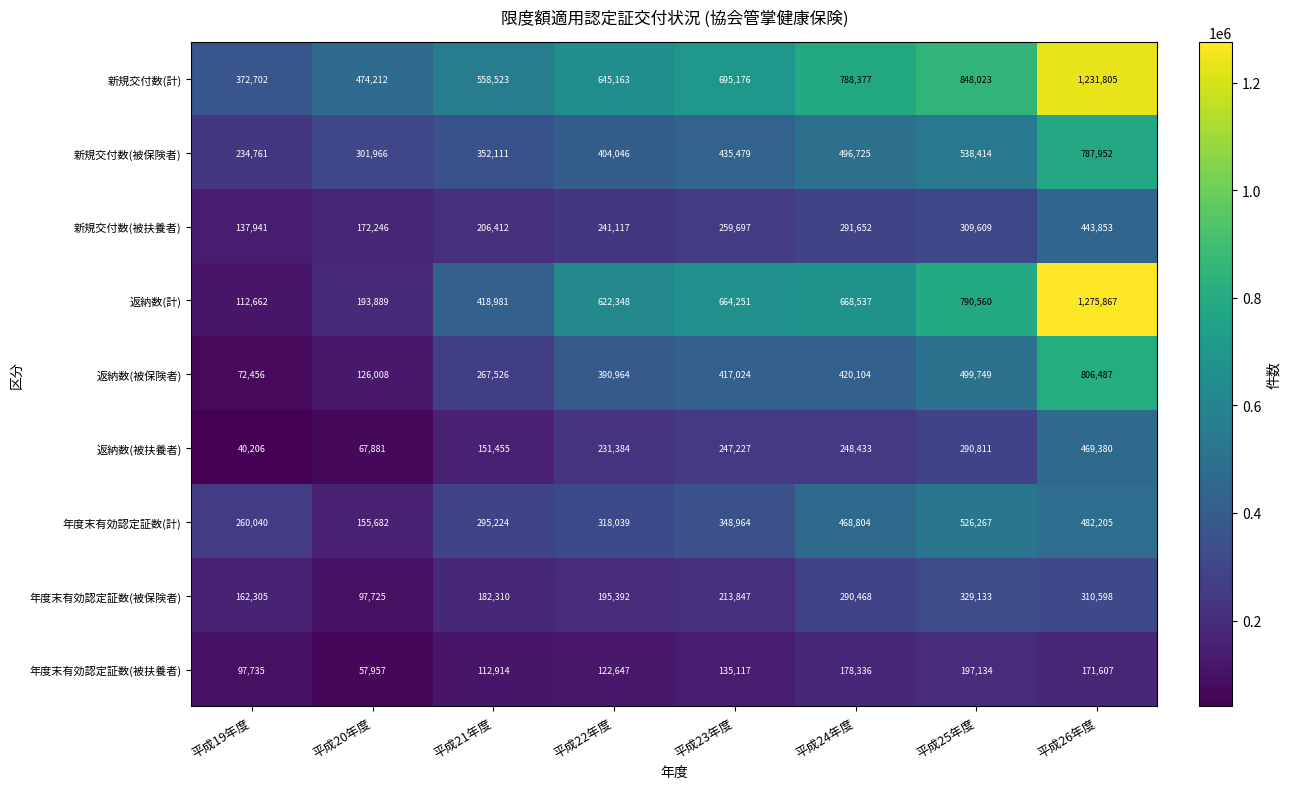

How many values in the 返納数(計) series are below 664251?

4